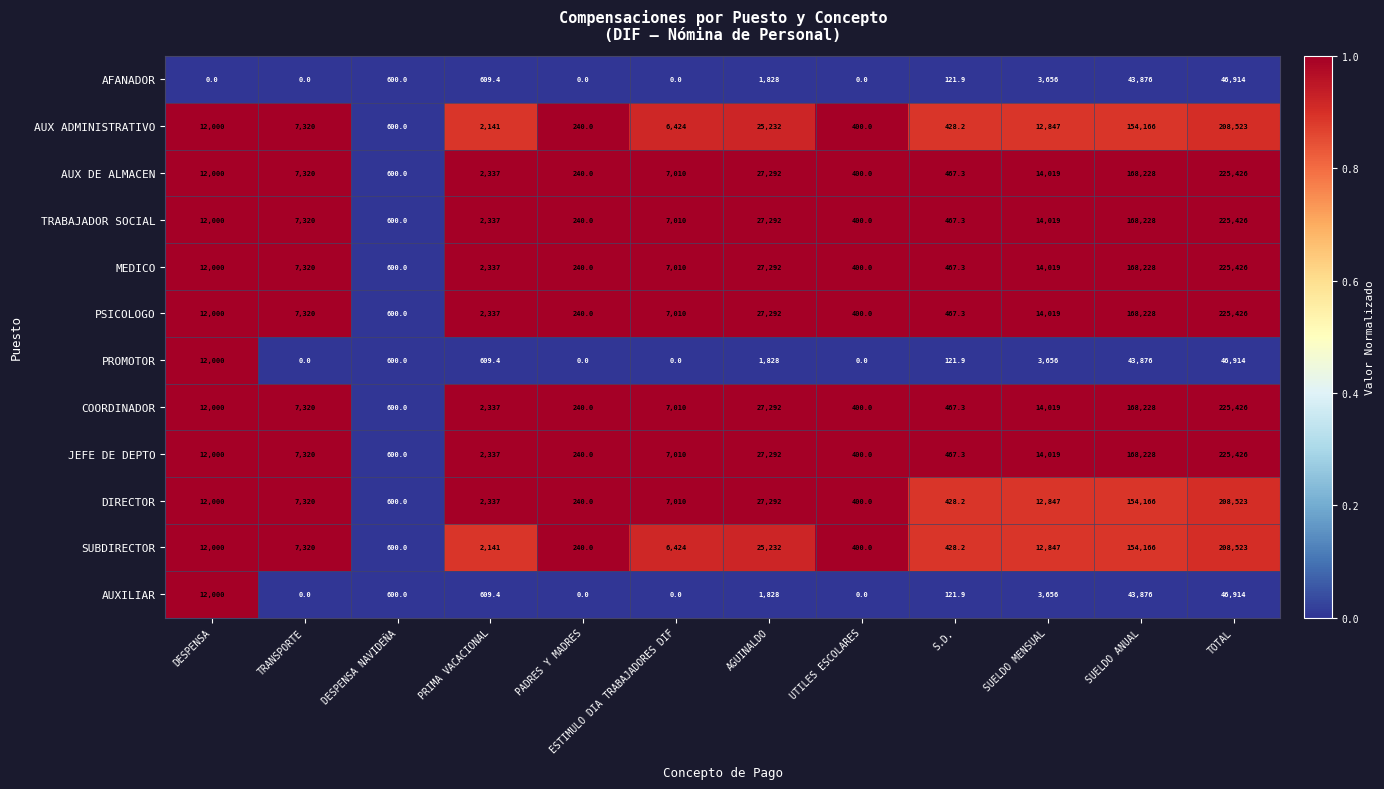

The JEFE DE DEPTO series shows 467.3 at S.D.. True or false?

True